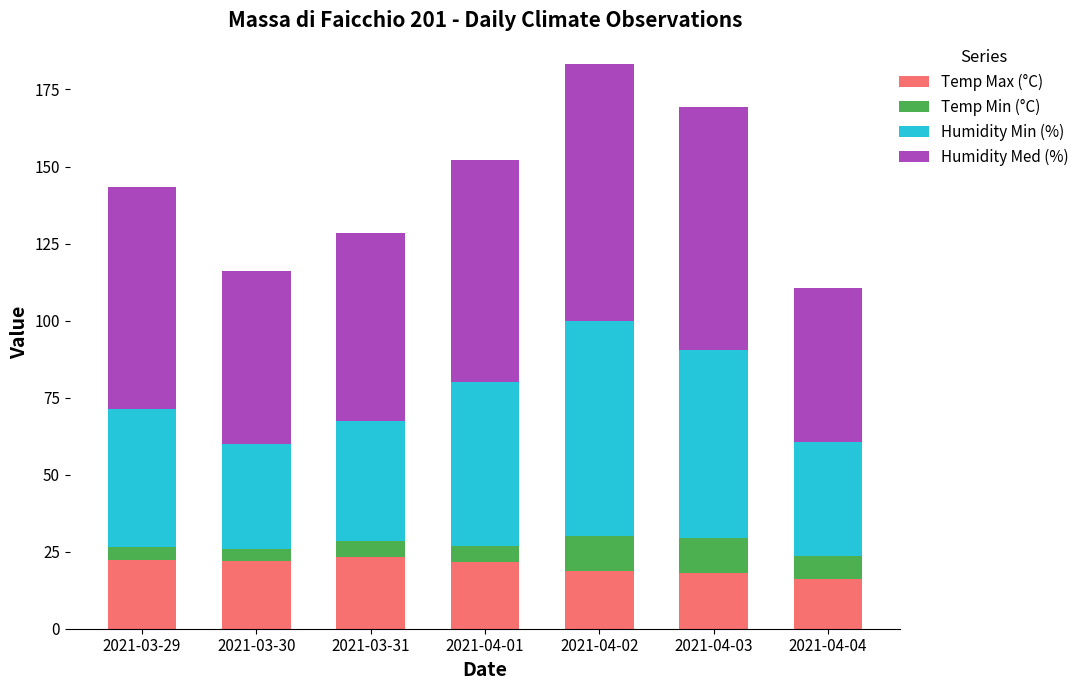

What is the total value across all series at 2021-03-31?

128.3